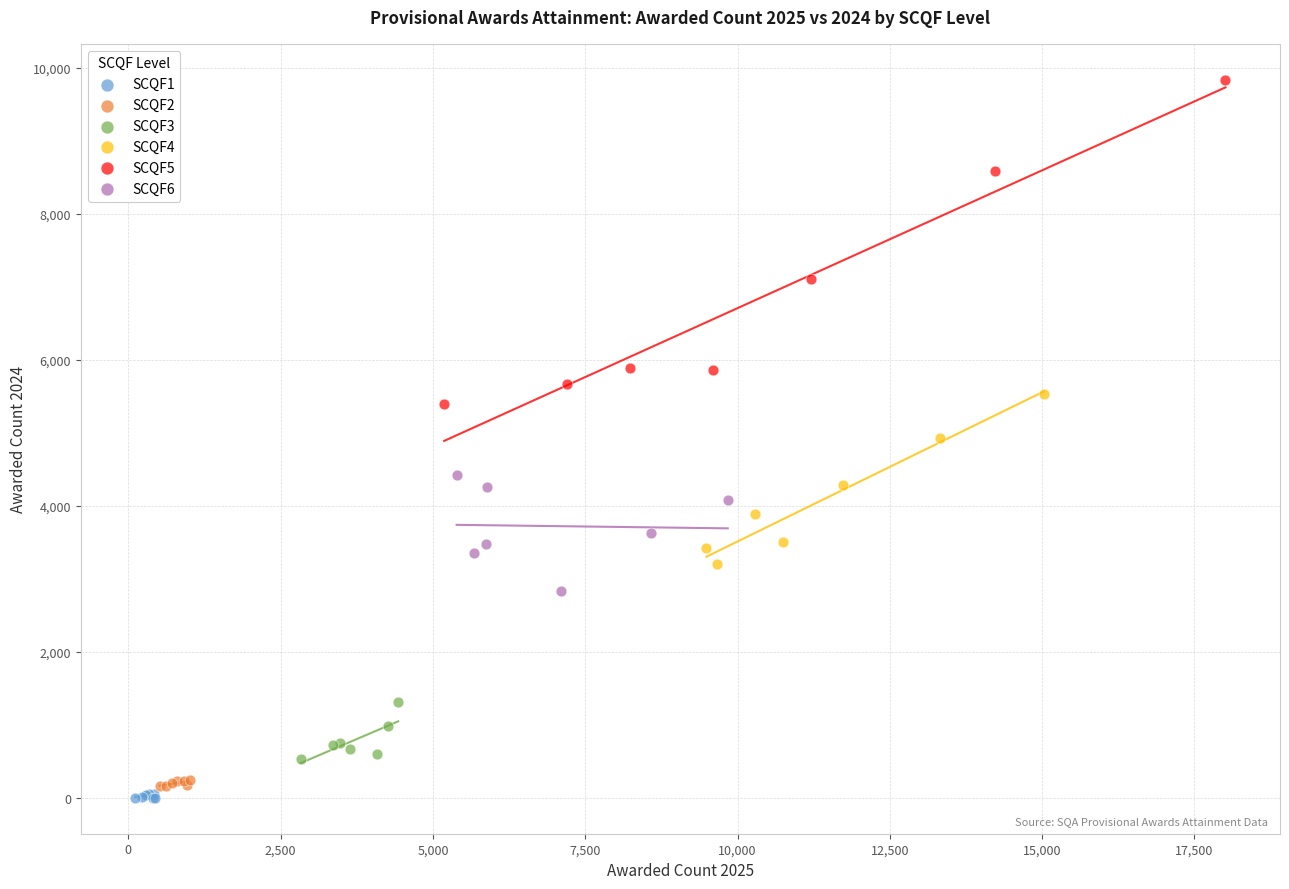

Which series contains the highest Y value?

SCQF5